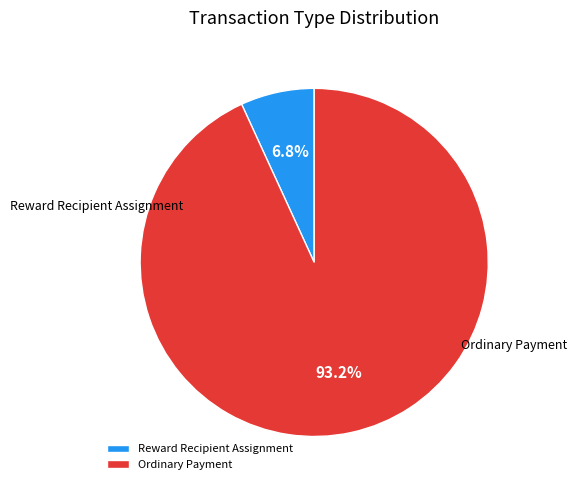

Does any single category account for the majority?

Yes